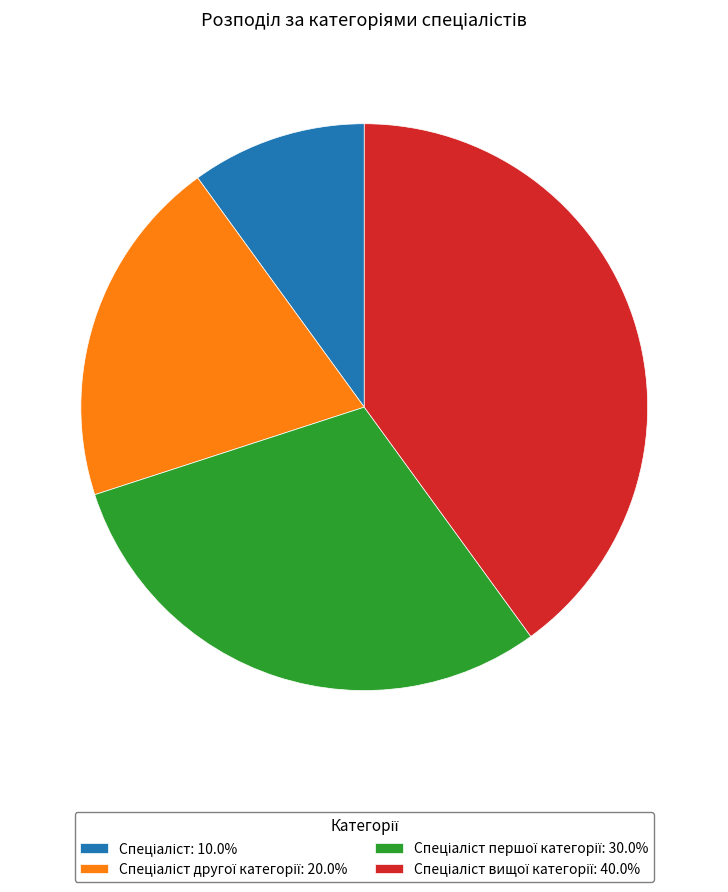

Is there any slice that represents more than half of the pie?

No